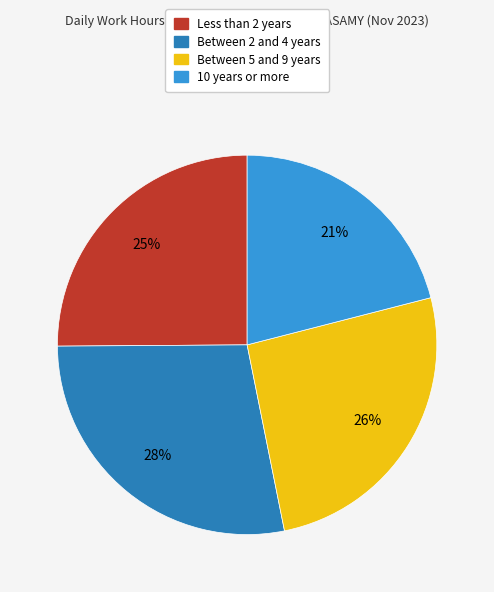

To the nearest percent, what is the difference between the largest and smallest slice percentages?

7%